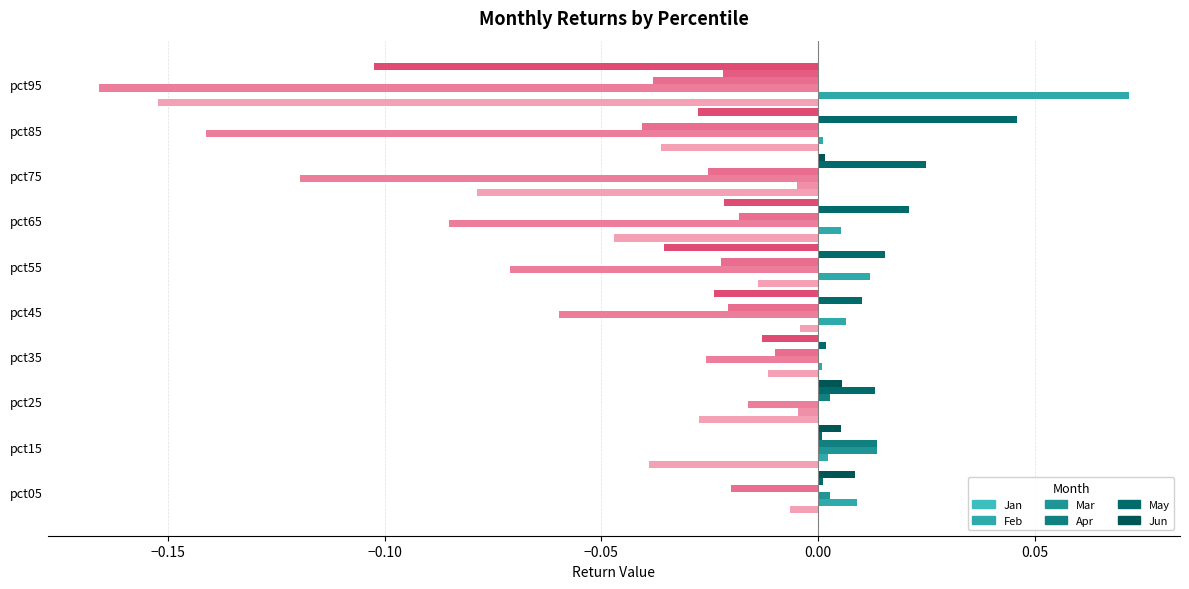

At which label is Apr closest to 0?

pct25